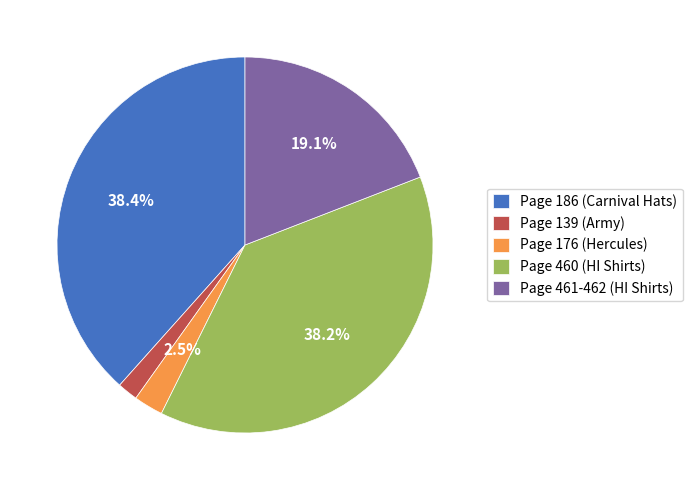

How much of the chart is everything except Page 460 (HI Shirts)?

61.8%